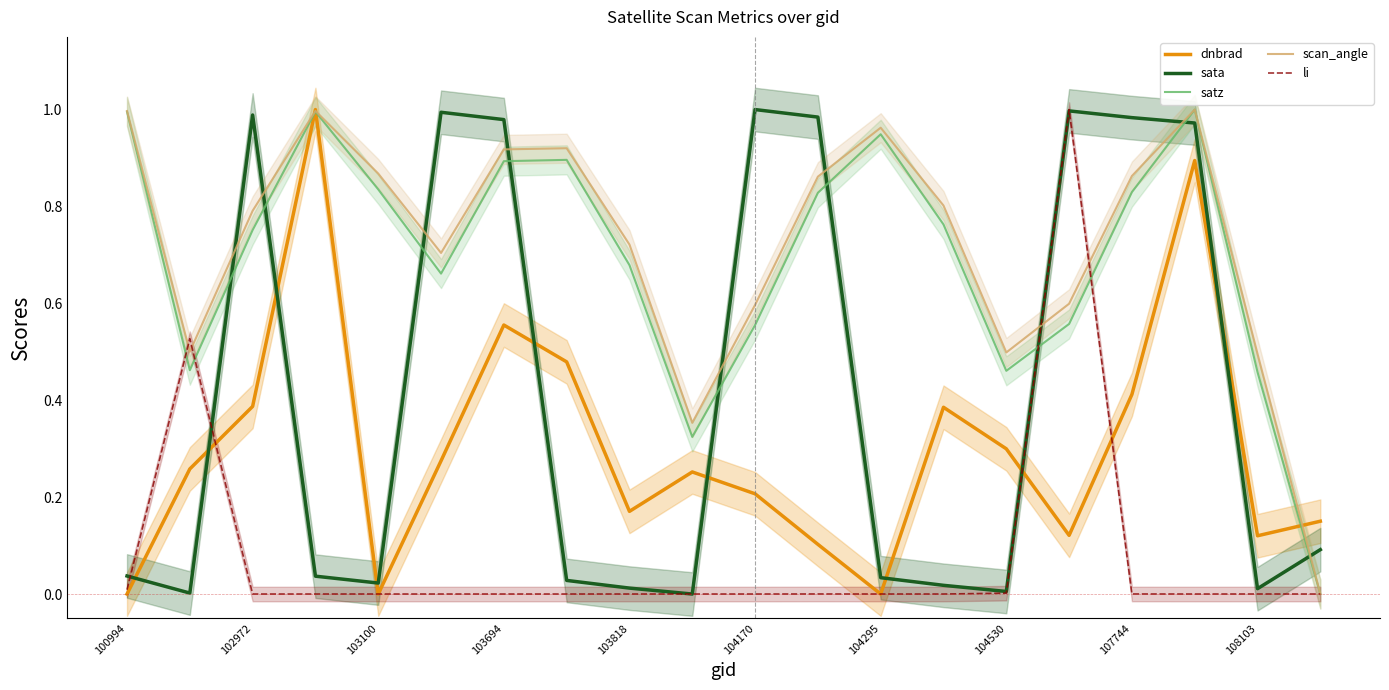

Reading right to left, transcribe all the data shown in this chart.

dnbrad: 0.2	0.1	0.9	0.4	0.1	0.3	0.4	0.0	0.1	0.2	0.3	0.2	0.5	0.6	0.3	0.0	1.0	0.4	0.3	0.0
sata: 0.1	0.0	1.0	1.0	1.0	0.0	0.0	0.0	1.0	1.0	0.0	0.0	0.0	1.0	1.0	0.0	0.0	1.0	0.0	0.0
satz: 0.0	0.5	1.0	0.8	0.6	0.5	0.8	0.9	0.8	0.6	0.3	0.7	0.9	0.9	0.7	0.8	1.0	0.8	0.5	1.0
scan_angle: 0.0	0.5	1.0	0.9	0.6	0.5	0.8	1.0	0.9	0.6	0.4	0.7	0.9	0.9	0.7	0.9	1.0	0.8	0.5	1.0
li: 0.0	0.0	0.0	0.0	1.0	0.0	0.0	0.0	0.0	0.0	0.0	0.0	0.0	0.0	0.0	0.0	0.0	0.0	0.5	0.0